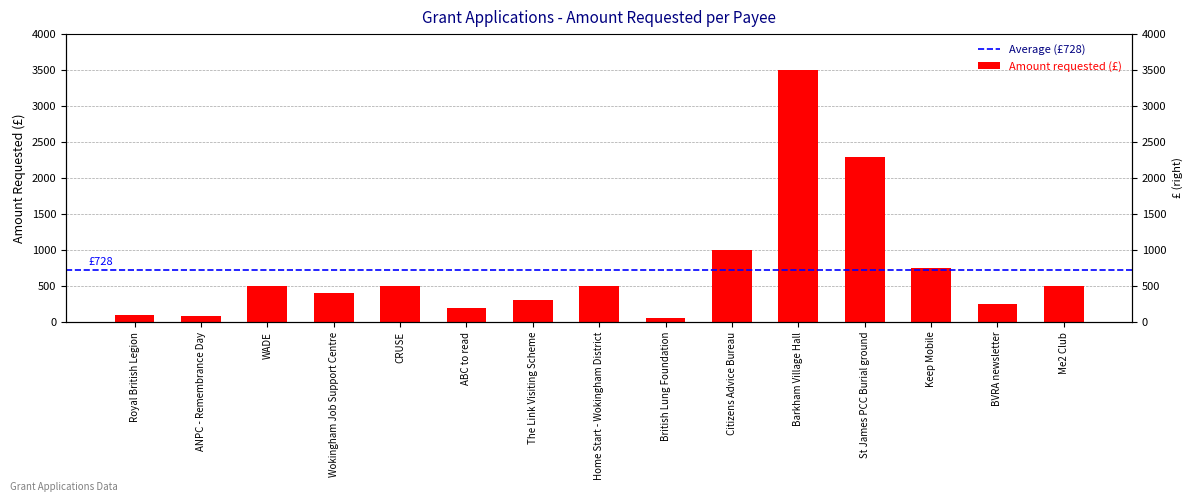

What is the label of the 13th bar from the right?

WADE